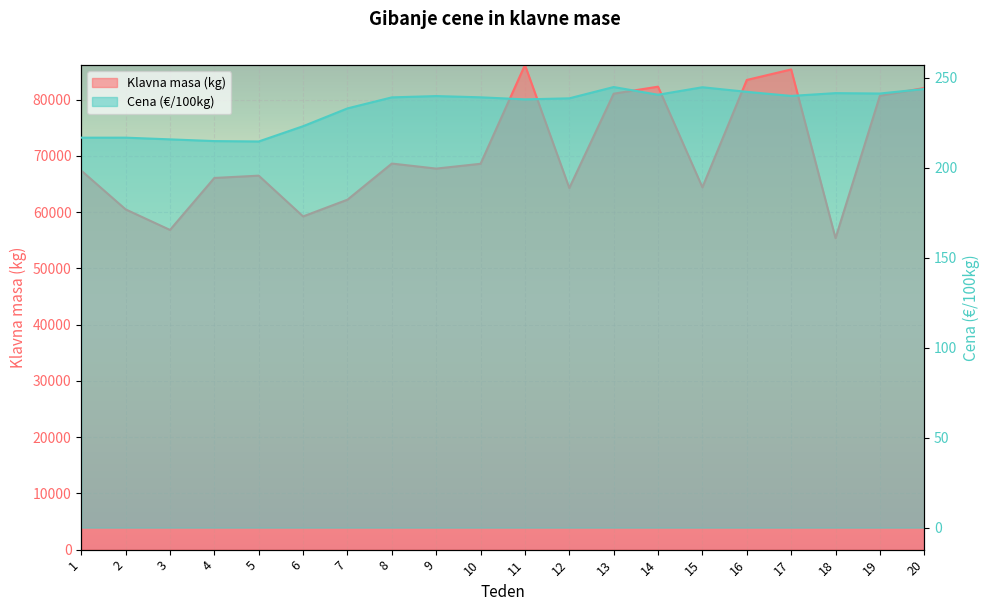

Is it true that Cena (€/100kg) equals 215.7 at 3?

True